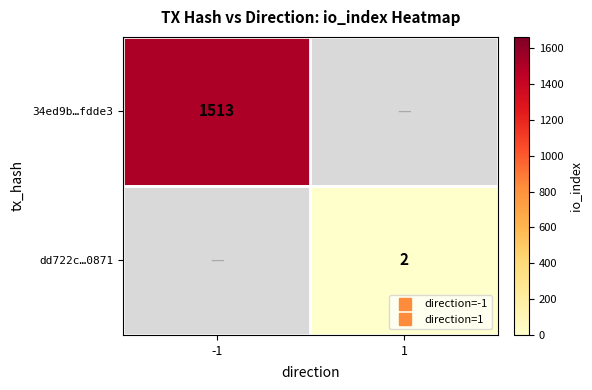

What is the minimum value shown in the chart?

2.0